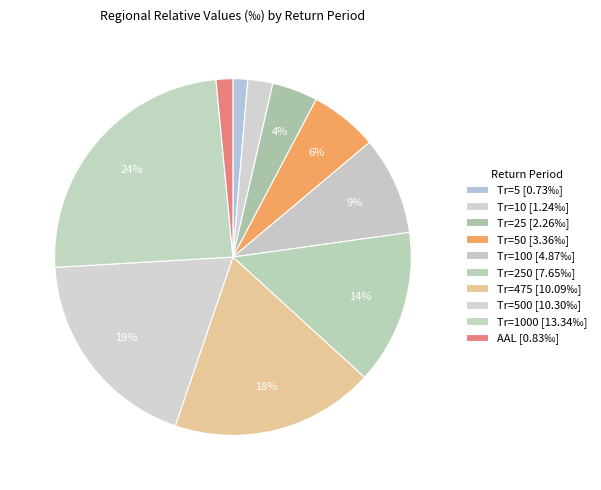

How many slices are in this pie chart?

10